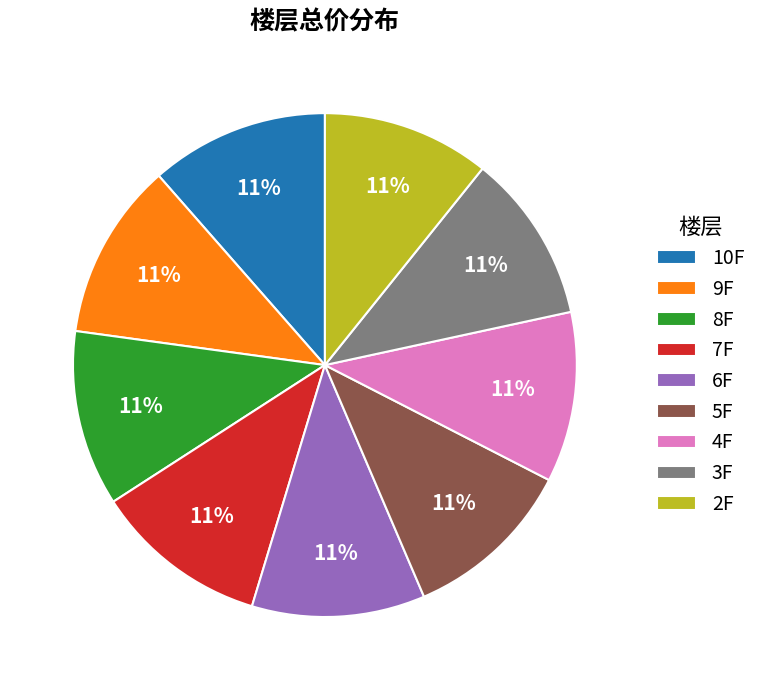

What is the ratio of the value at 7F to the value at 3F?

1.0